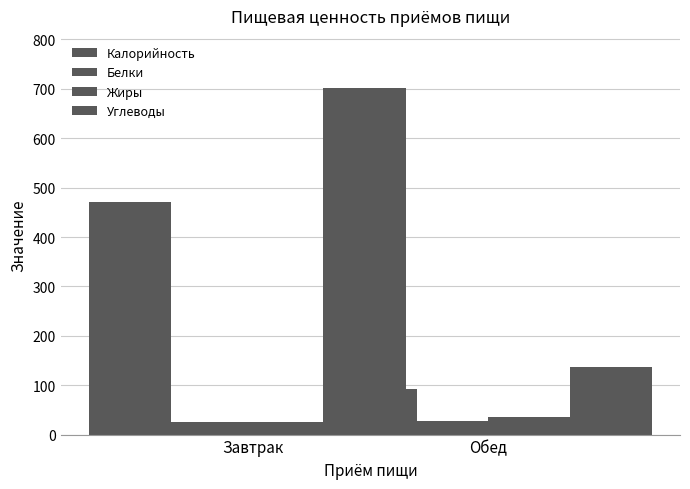

What is the spread (max minus min) of values at Обед?

675.0